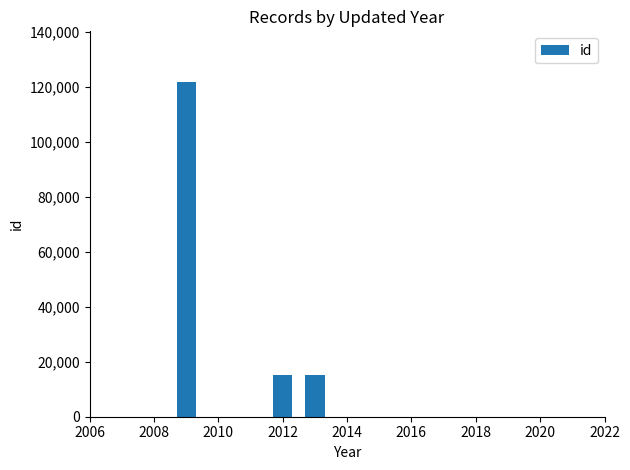

What is the value of the 1st bar from the left?

121867